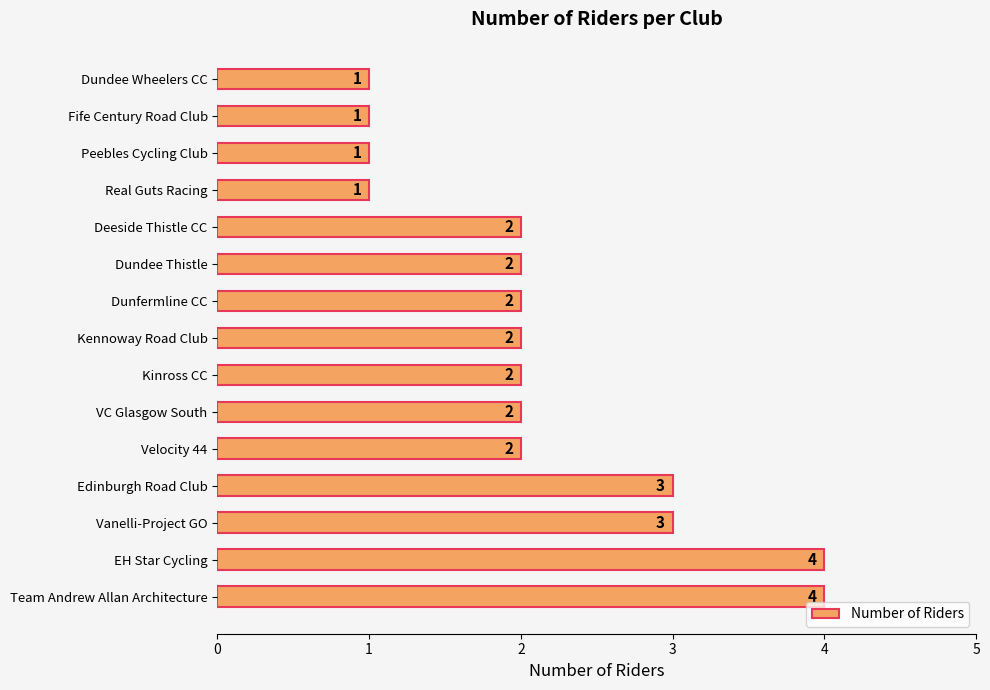

What is the difference between the second highest and second lowest values?

3